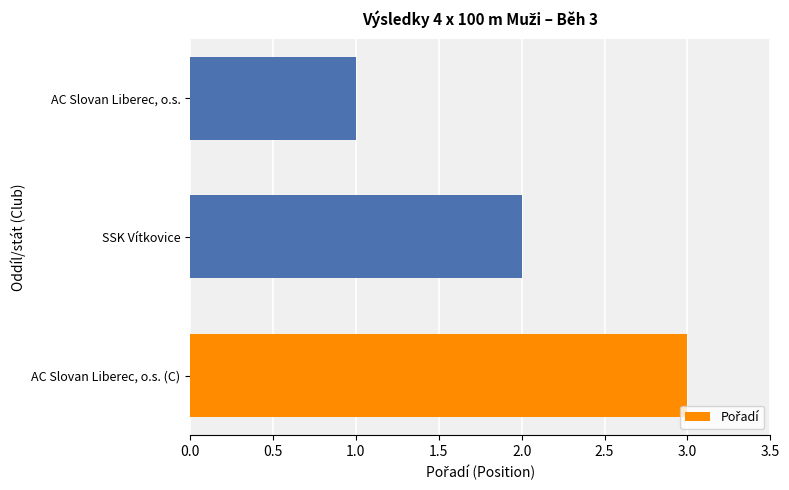

What is the greatest value displayed?

3